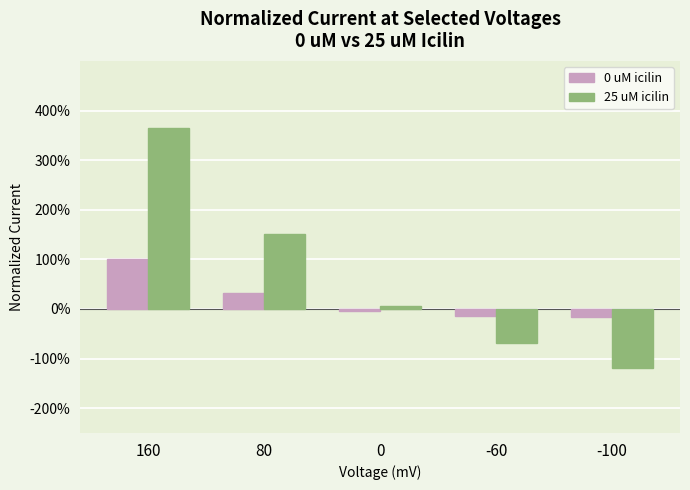

Does the chart contain stacked bars?

No